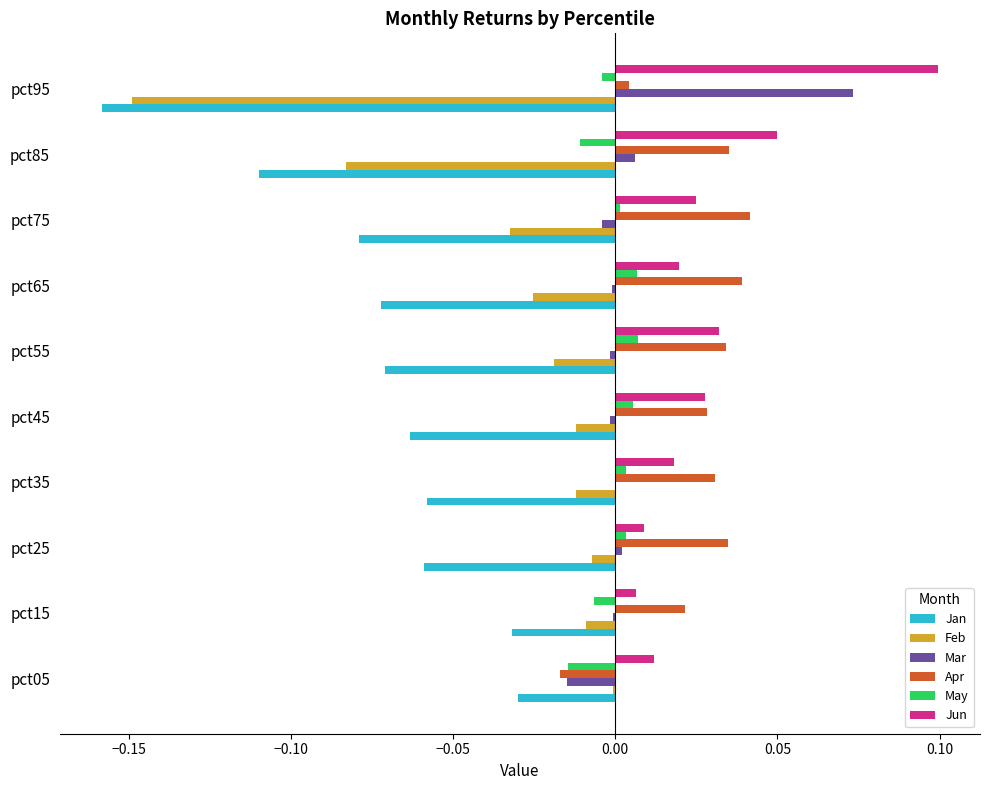

Where is Apr nearest to the value 0?

pct95